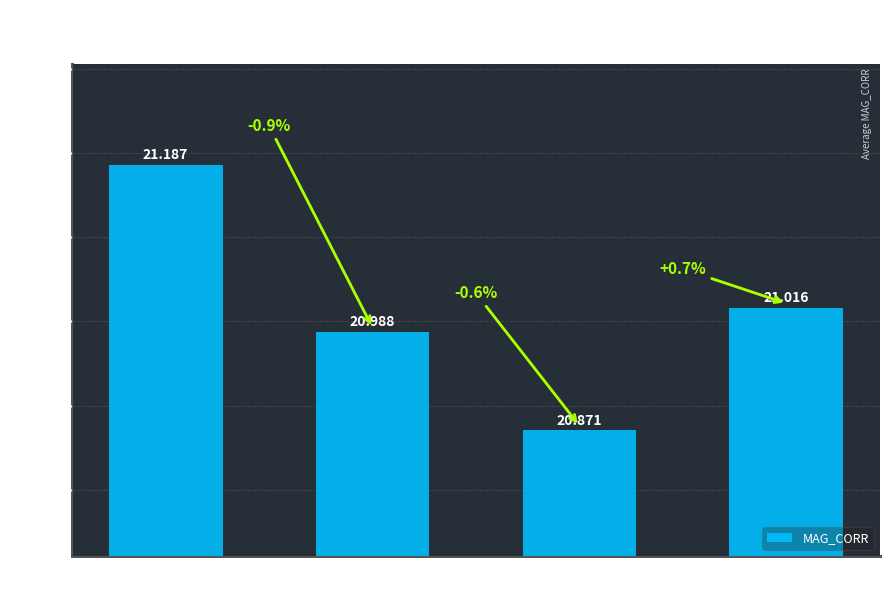

True or false: the data shows 21.2 at g.

True